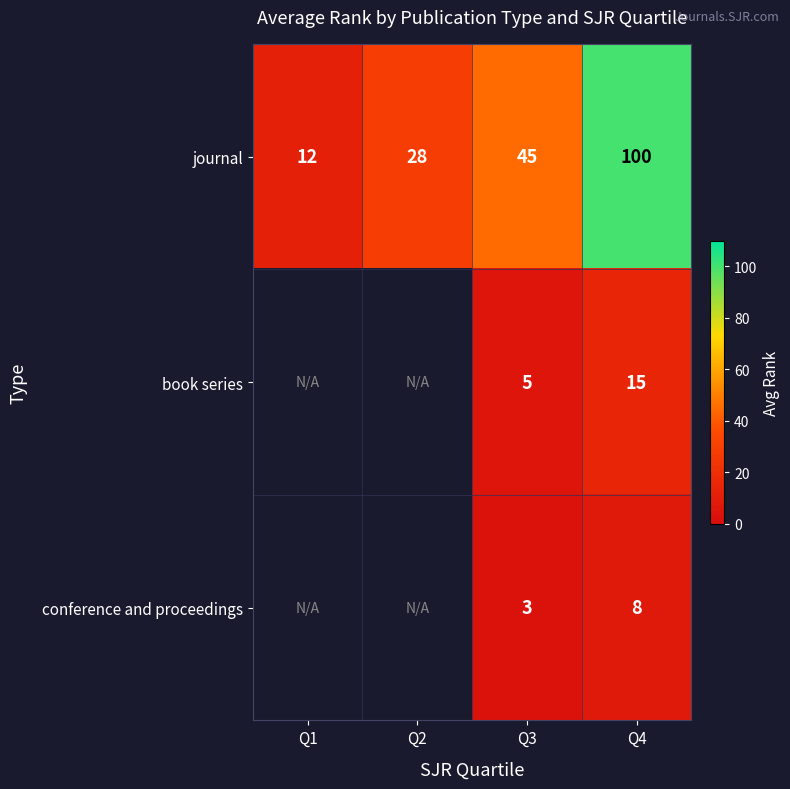

What is the spread (max minus min) of values at Q4?

92